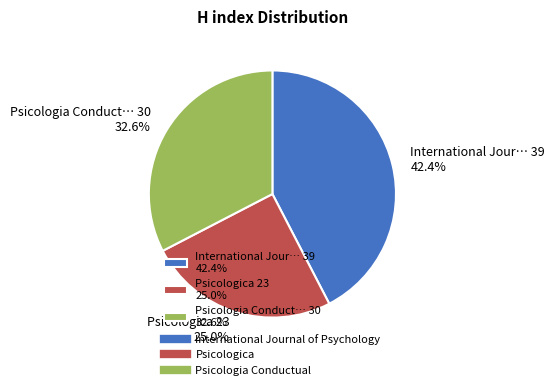

What is the largest slice in the pie chart?

International Jour… 39 42.4%